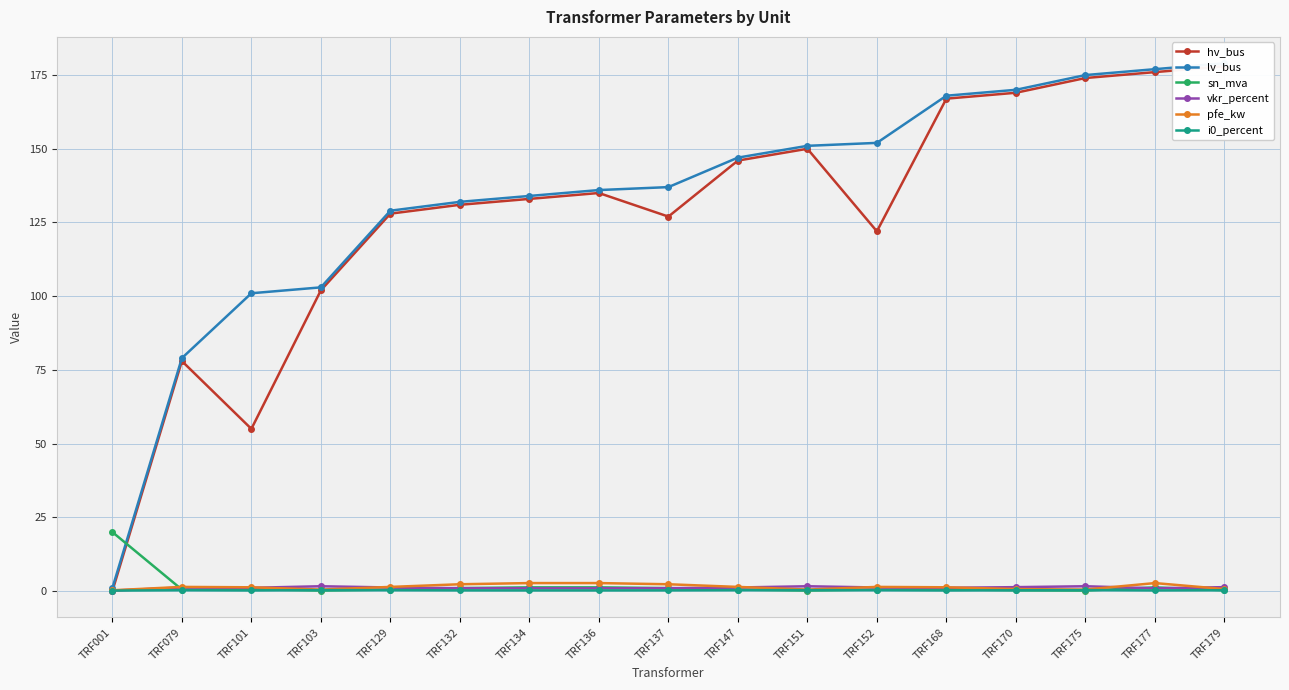

Reading left to right, transcribe all the data shown in this chart.

hv_bus: 0.0	78.0	55.0	102.0	128.0	131.0	133.0	135.0	127.0	146.0	150.0	122.0	167.0	169.0	174.0	176.0	178.0
lv_bus: 1.0	79.0	101.0	103.0	129.0	132.0	134.0	136.0	137.0	147.0	151.0	152.0	168.0	170.0	175.0	177.0	179.0
sn_mva: 20.0	0.5	0.6	0.2	0.5	1.0	1.2	1.2	1.0	0.5	0.2	0.5	0.6	0.2	0.2	1.2	0.2
vkr_percent: 0.1	1.2	1.1	1.6	1.2	1.0	0.9	0.9	1.0	1.2	1.6	1.2	1.1	1.3	1.6	0.9	1.3
pfe_kw: 0.3	1.4	1.3	0.5	1.4	2.3	2.7	2.7	2.3	1.4	0.5	1.4	1.3	0.7	0.5	2.7	0.7
i0_percent: 0.2	0.3	0.2	0.3	0.3	0.2	0.2	0.2	0.2	0.3	0.3	0.3	0.2	0.3	0.3	0.2	0.3